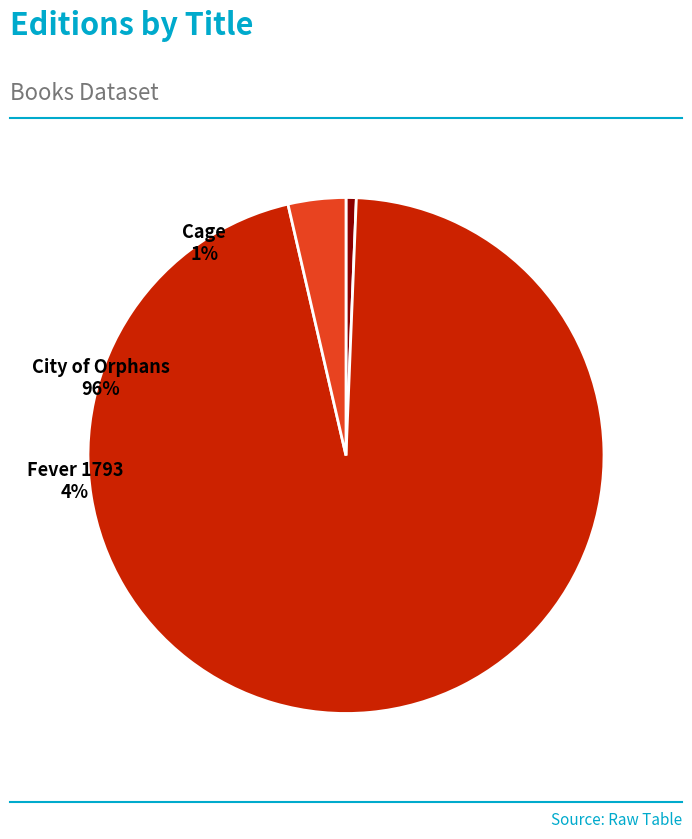

How many slices are in this pie chart?

3